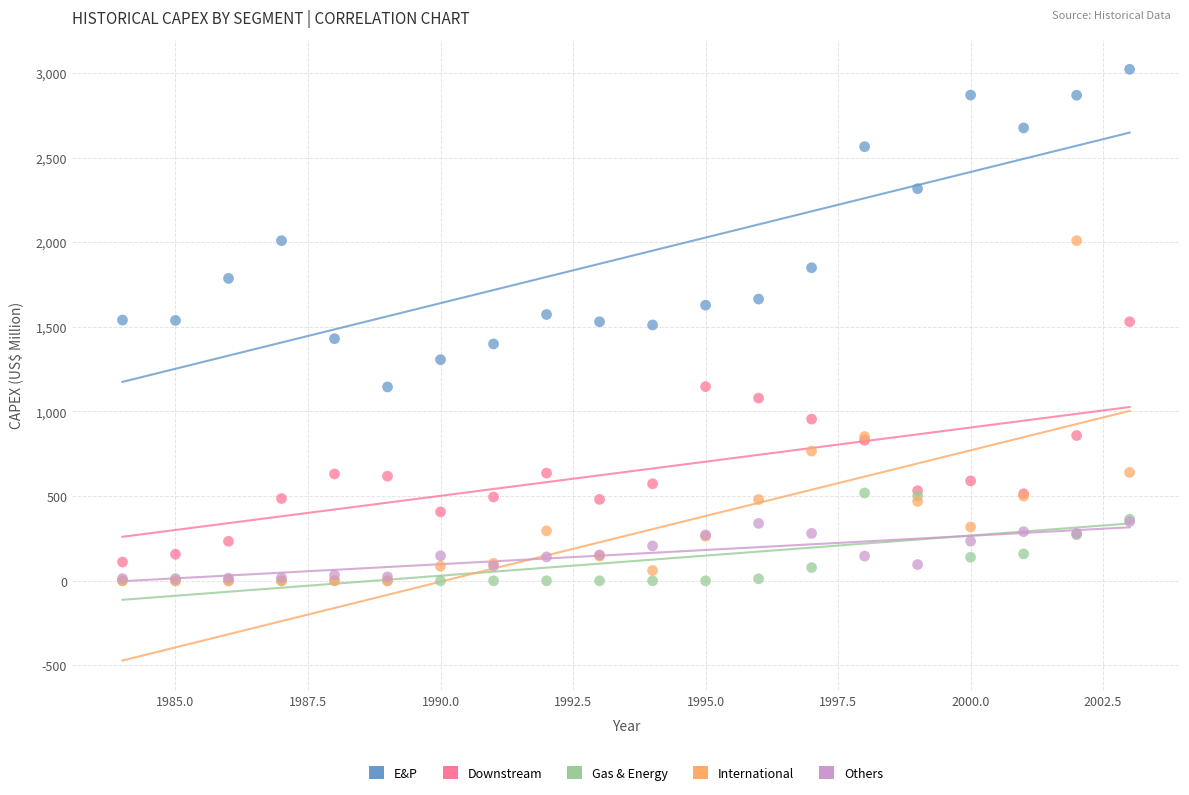

What are all the series names shown in the legend?

E&P, Downstream, Gas & Energy, International, Others